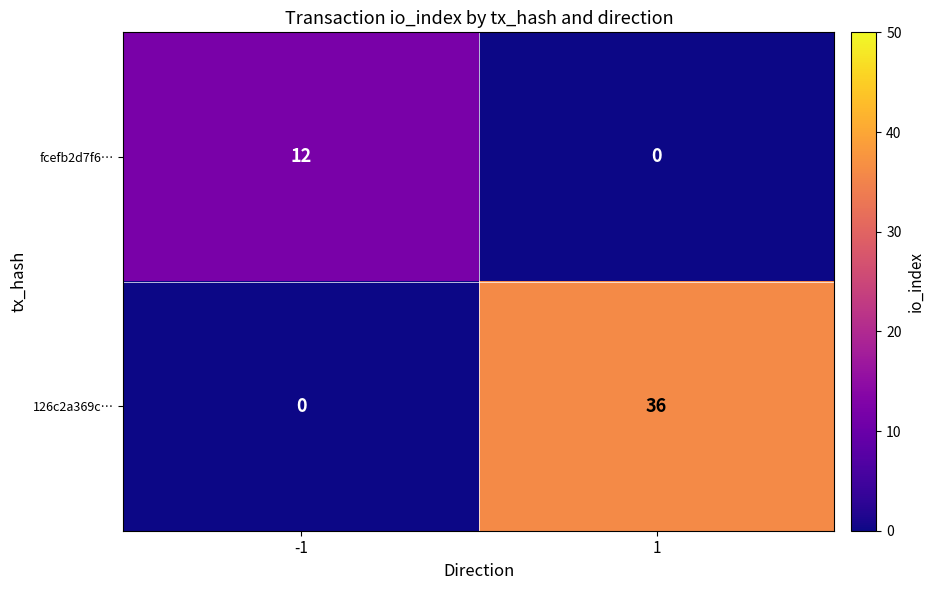

Which series changed the most between -1 and 1?

126c2a369c…